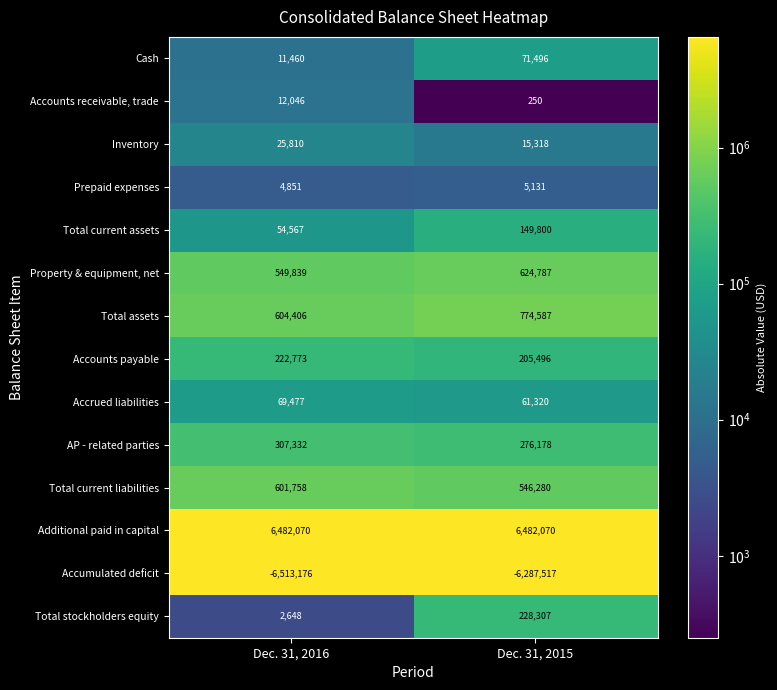

Reading right to left, transcribe all the data shown in this chart.

Cash: 71496	11460
Accounts receivable, trade: 250	12046
Inventory: 15318	25810
Prepaid expenses: 5131	4851
Total current assets: 149800	54567
Property & equipment, net: 624787	549839
Total assets: 774587	604406
Accounts payable: 205496	222773
Accrued liabilities: 61320	69477
AP - related parties: 276178	307332
Total current liabilities: 546280	601758
Additional paid in capital: 6482070	6482070
Accumulated deficit: -6287517	-6513176
Total stockholders equity: 228307	2648